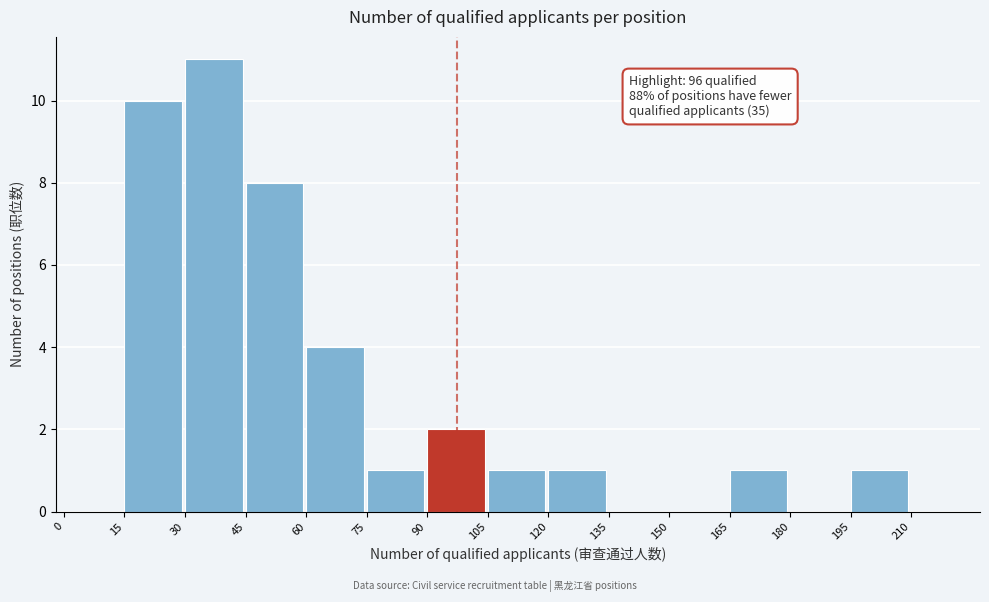

Over which range of the x-axis is the bar tallest?

30 to 45